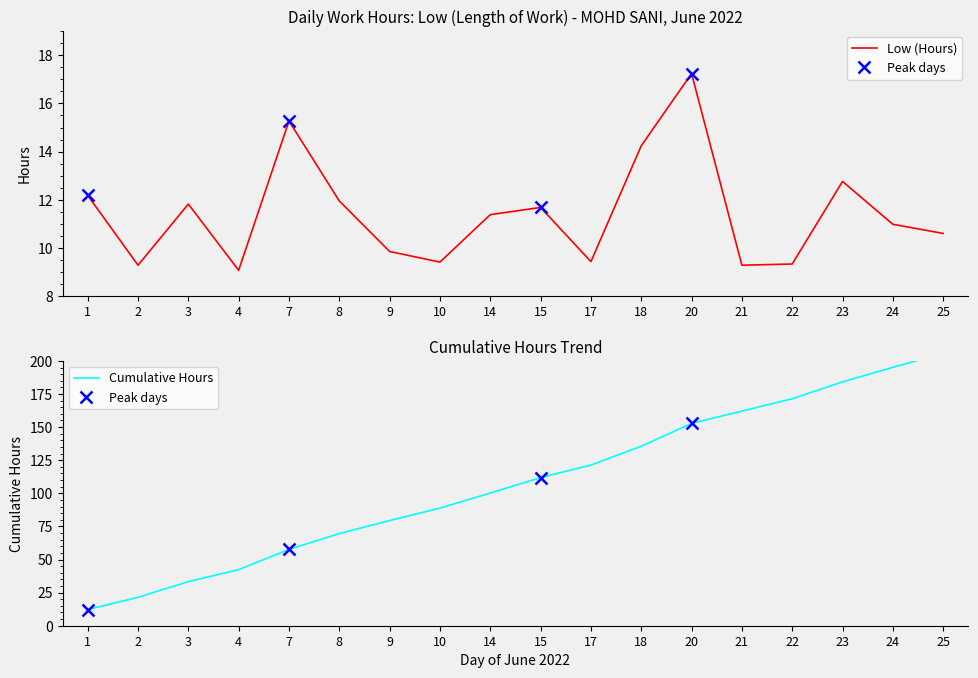

What is the sum of the values at 25 and 7?

25.9